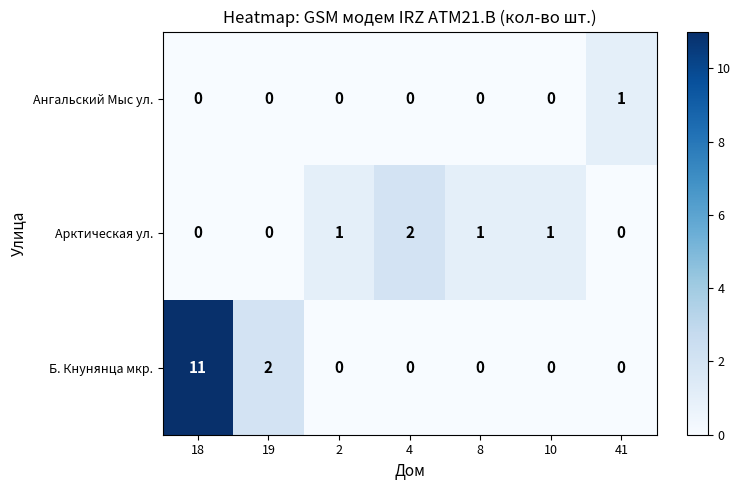

Between 4 and 8, which series saw the biggest shift?

Арктическая ул.